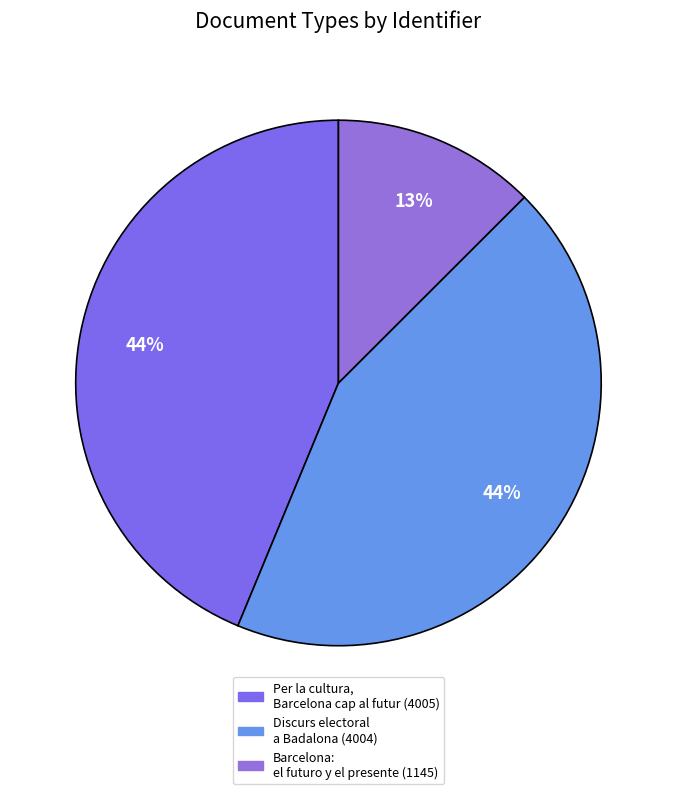

Is the sum of Discurs electoral a Badalona and Per la cultura, Barcelona cap al futur greater than half?

Yes